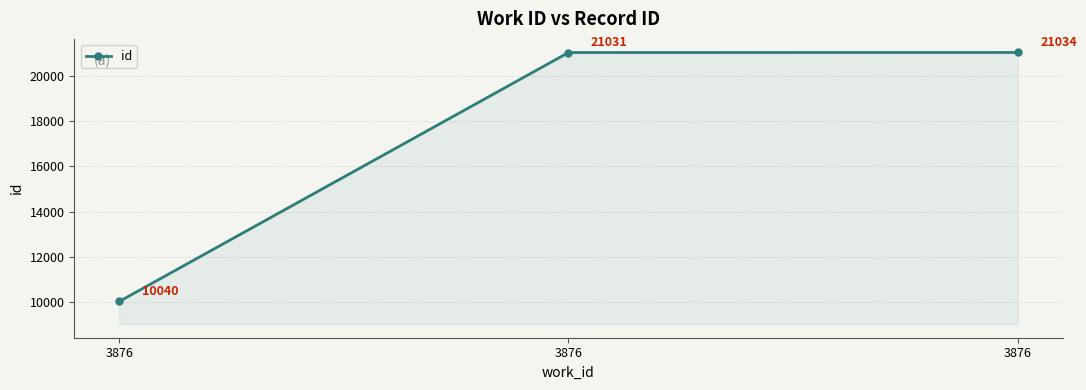

What is the ratio of the value at 3876 to the value at 3876?

0.5